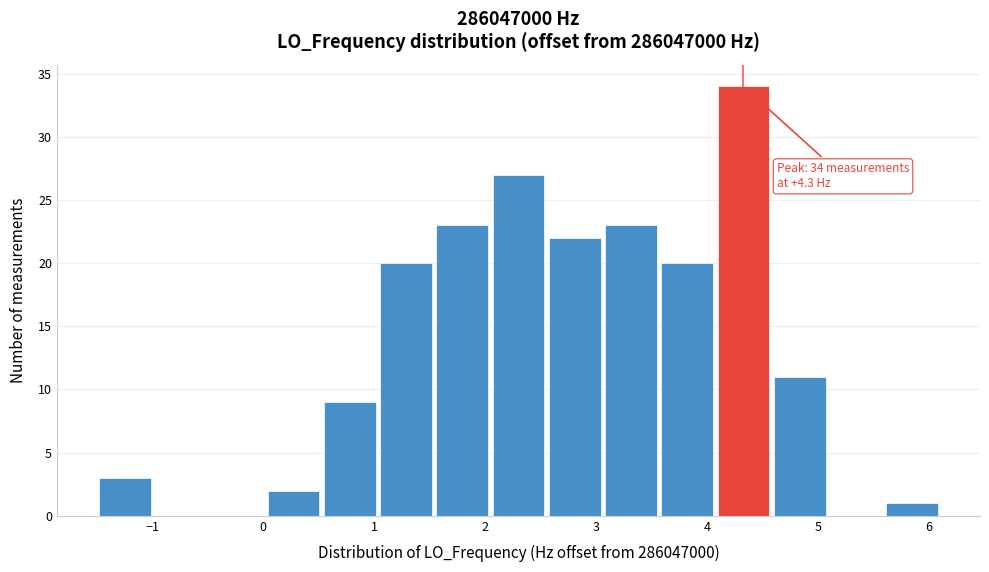

Over which range of the x-axis is the bar tallest?

4.1 to 4.6